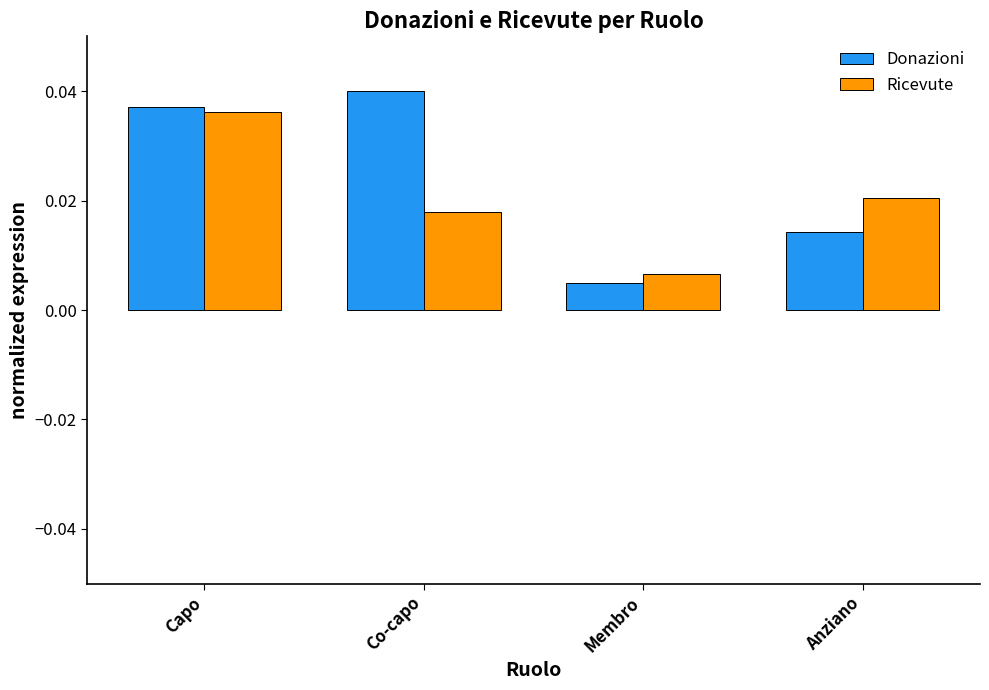

Rank the categories by Donazioni value from lowest to highest.

Membro, Anziano, Capo, Co-capo